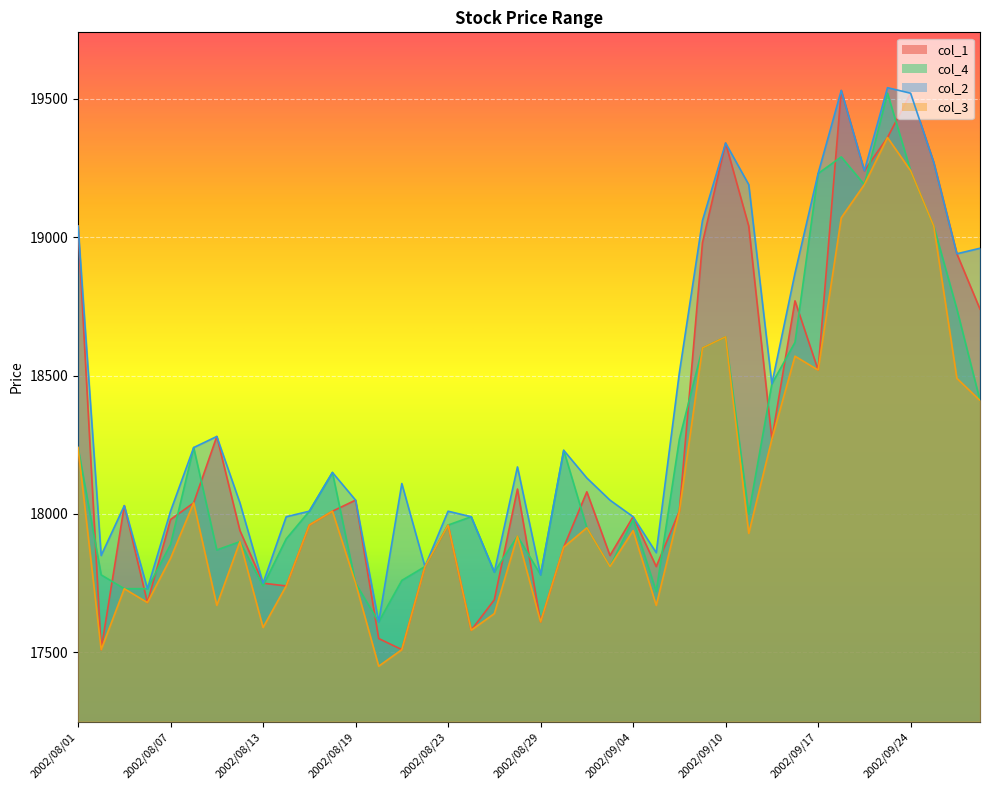

The col_1 series shows 17680 at 2002/08/06. True or false?

True